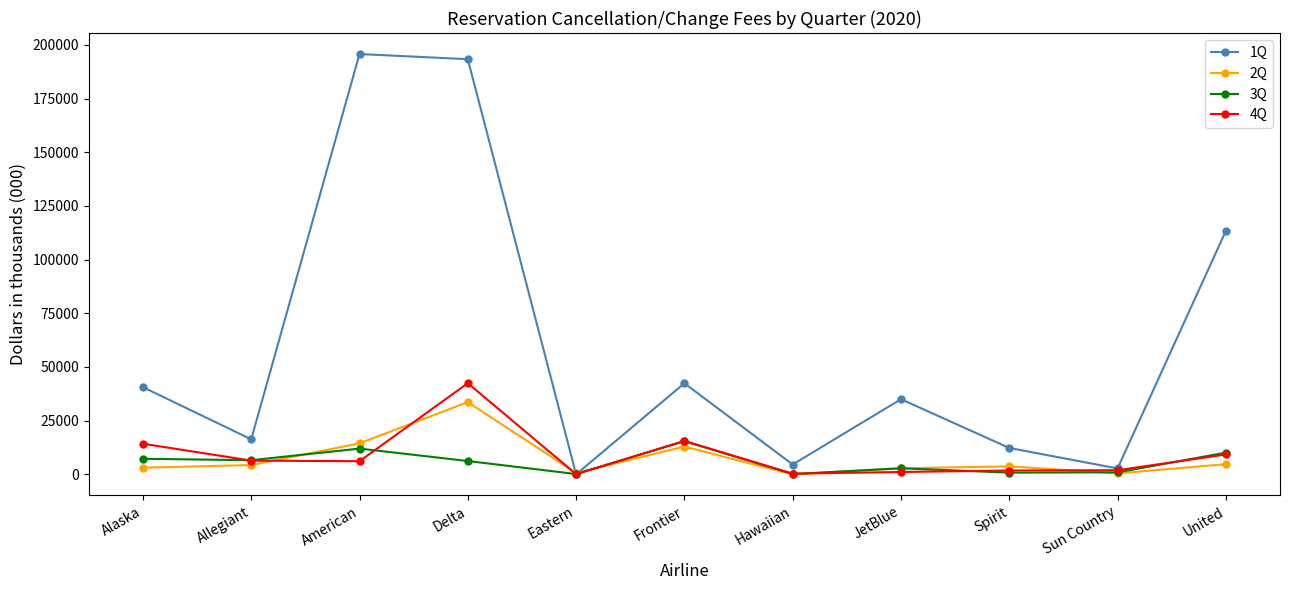

How many lines are shown in the chart?

4